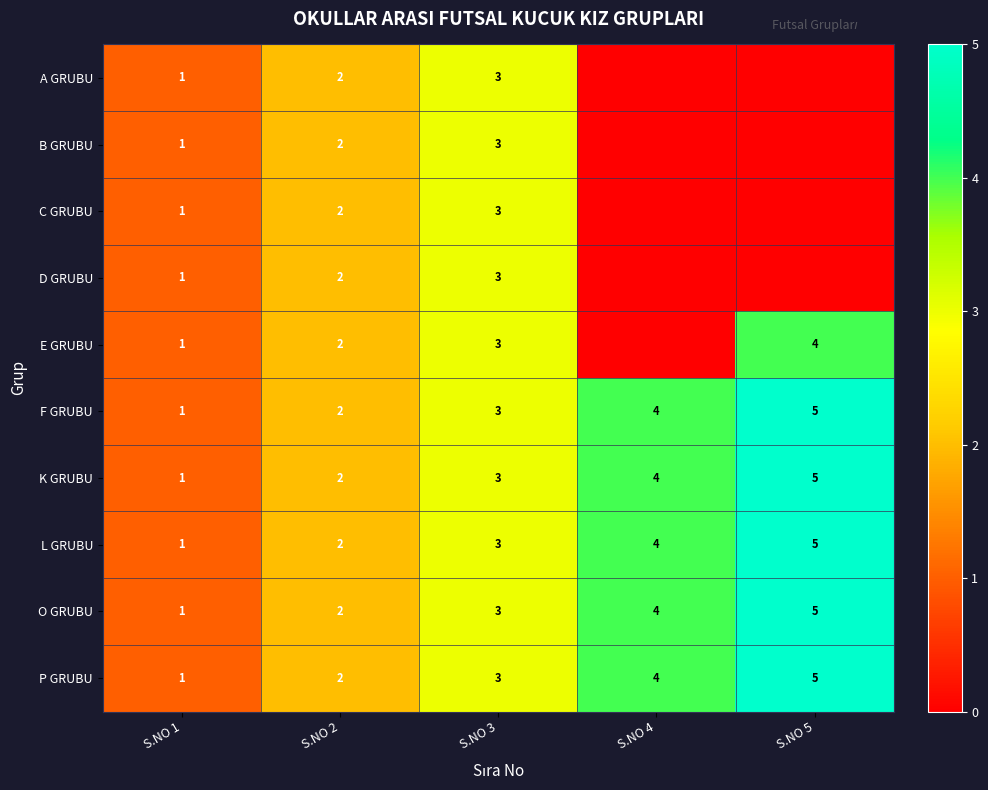

Count the number of categories in the chart.

5